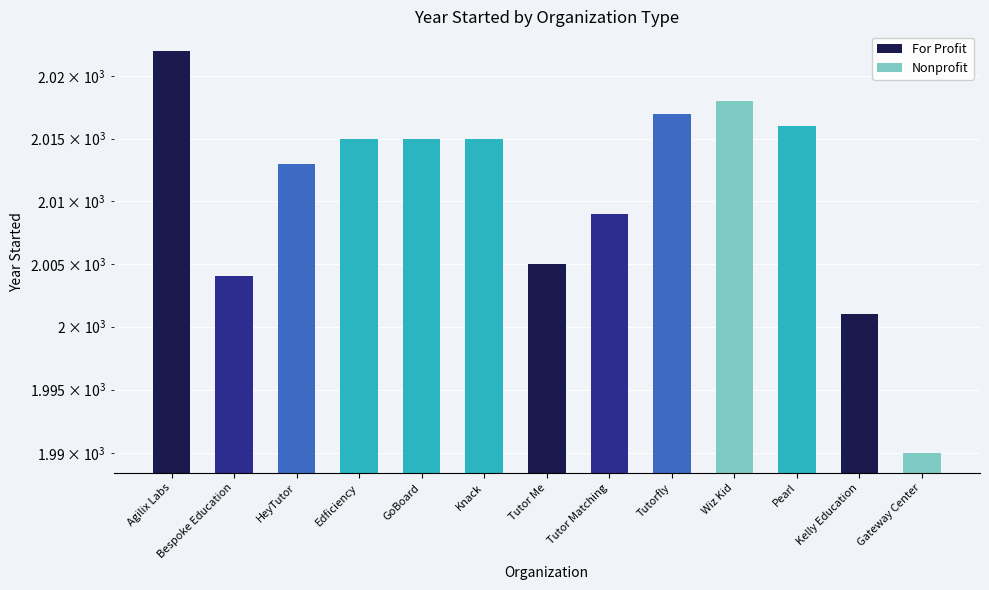

What is the difference between the second highest and second lowest values?

14